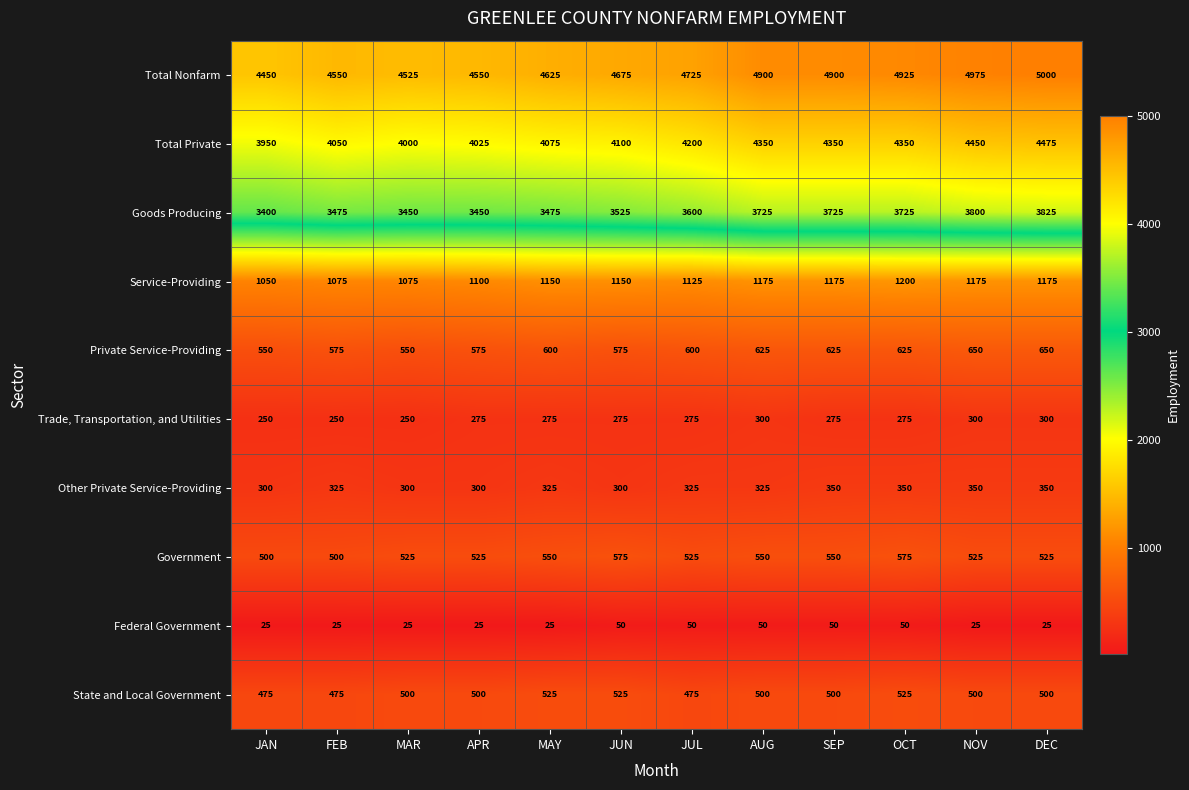

Which series has the largest total across all categories?

Total Nonfarm